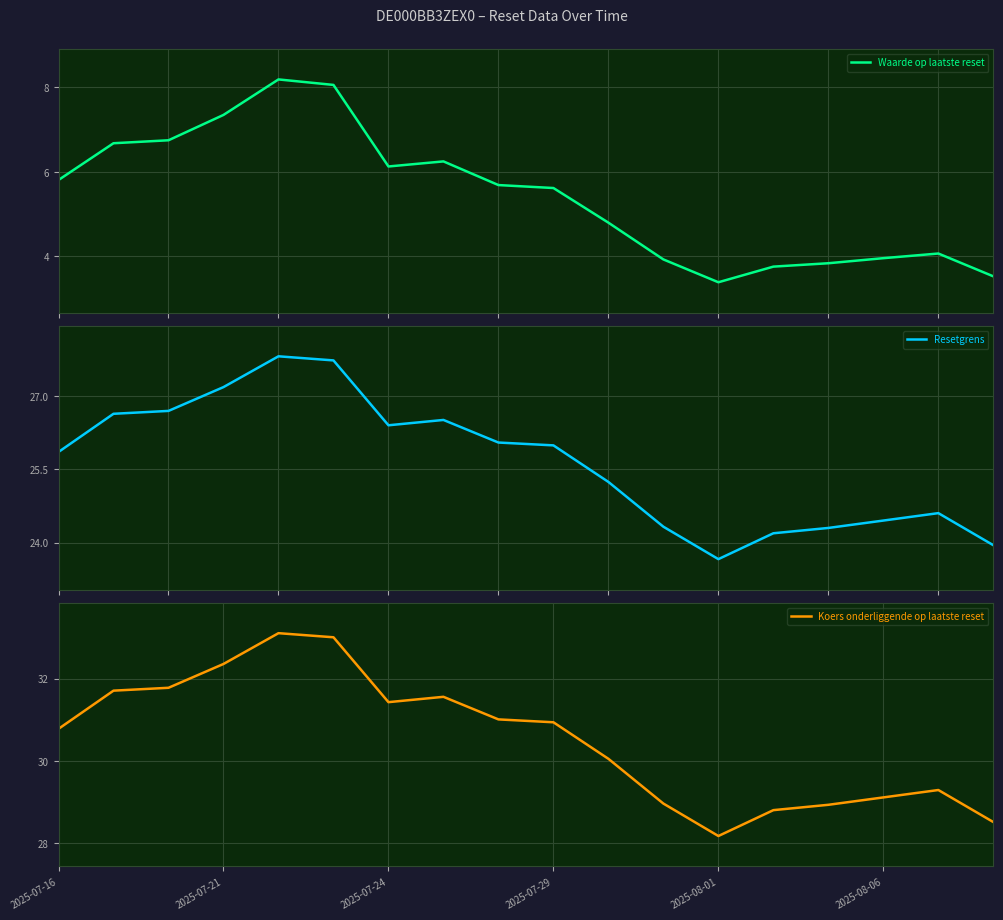

What is the highest value of the Waarde op laatste reset series?

8.2